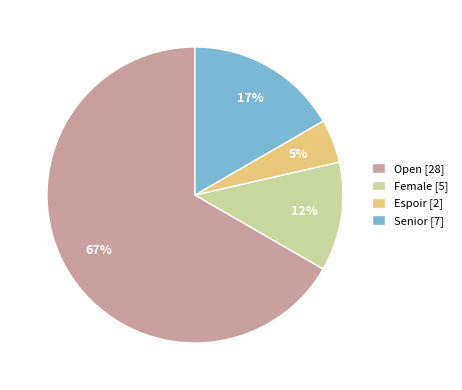

To the nearest percent, what percentage of the pie is Senior [7]?

17%